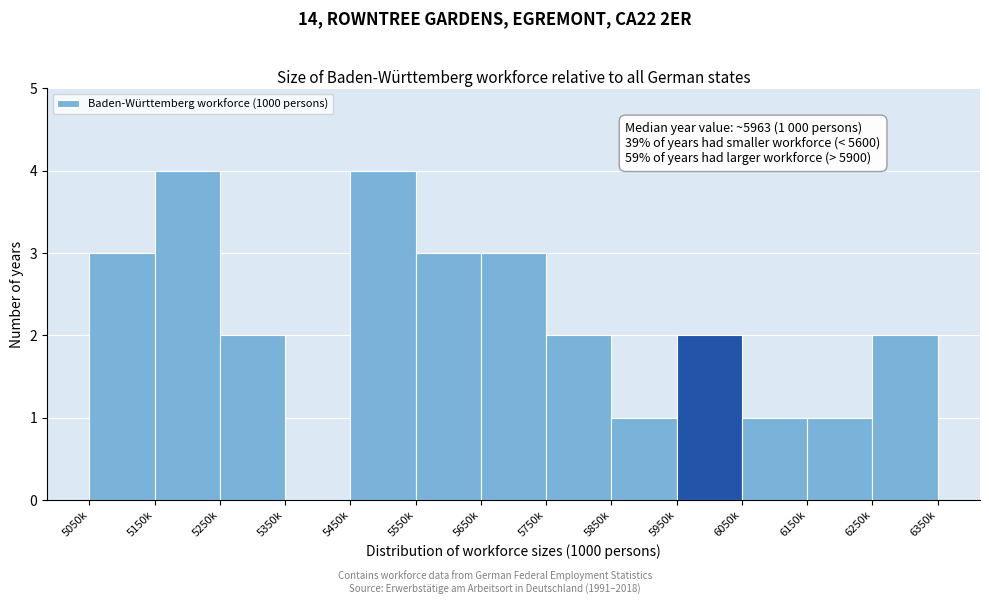

Reading left to right, transcribe all the data shown in this chart.

5050k=3	5150k=4	5250k=2	5350k=0	5450k=4	5550k=3	5650k=3	5750k=2	5850k=1	5950k=2	6050k=1	6150k=1	6250k=2